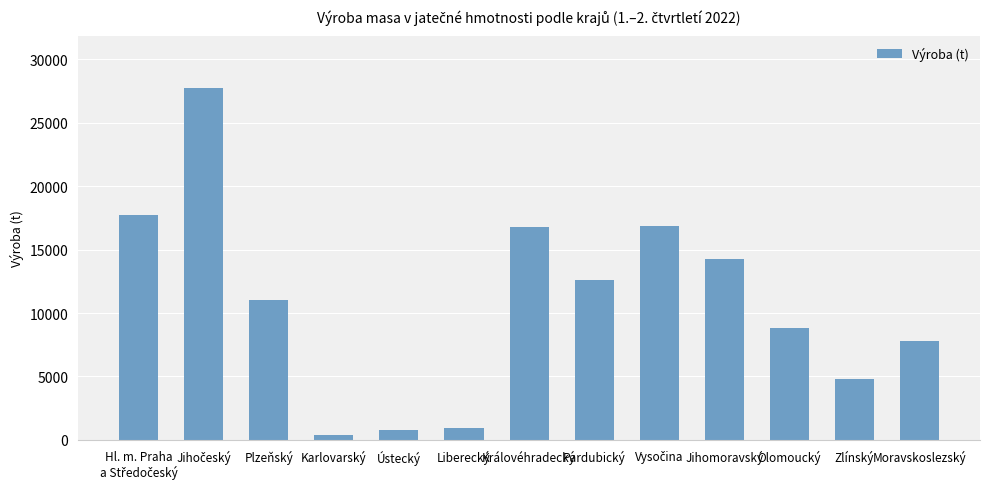

How many distinct data groups are displayed?

1